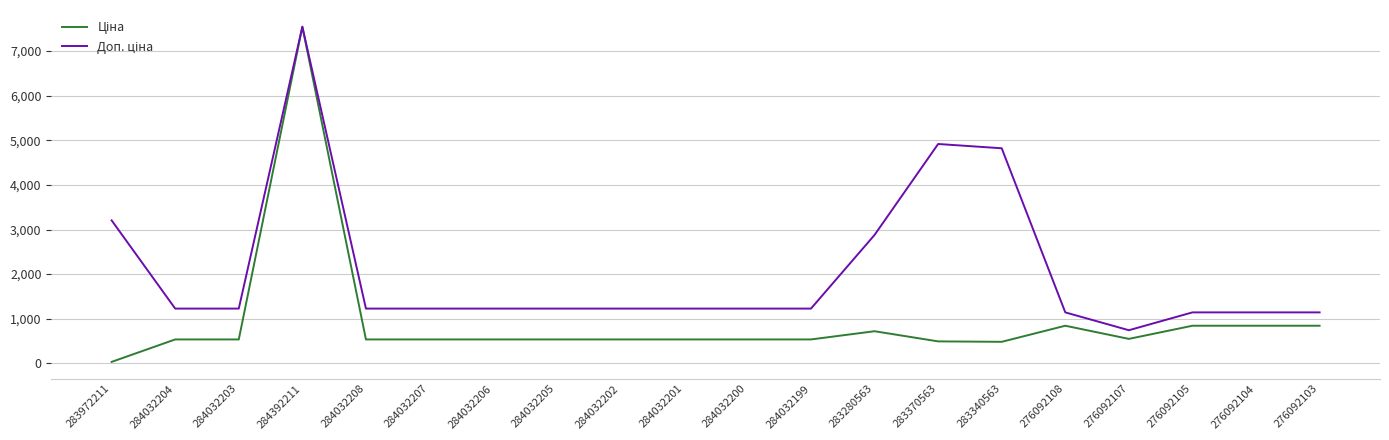

What is the spread (max minus min) of values at 283370563?

4425.7